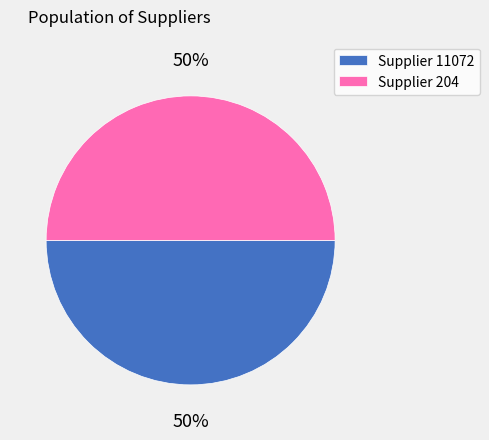

To the nearest percent, what portion does Supplier 204 represent?

50%